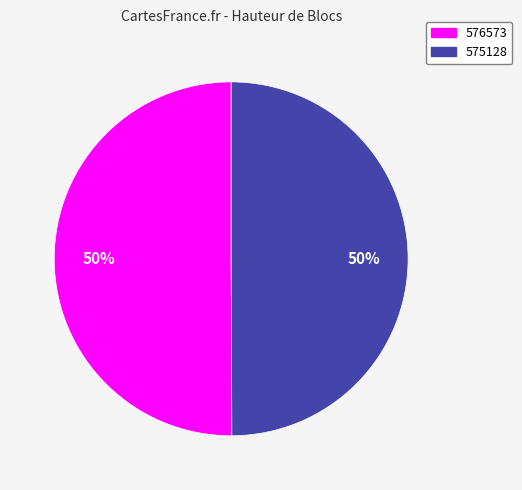

Approximately how many times larger is the value at 575128 compared to 576573?

1.0